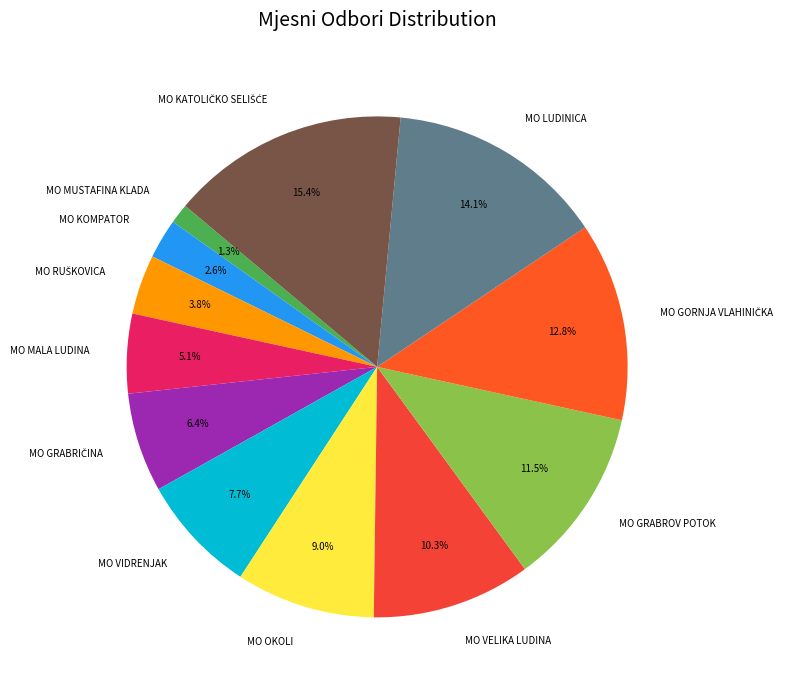

Is it true that MO LUDINICA is 14% of the pie?

True